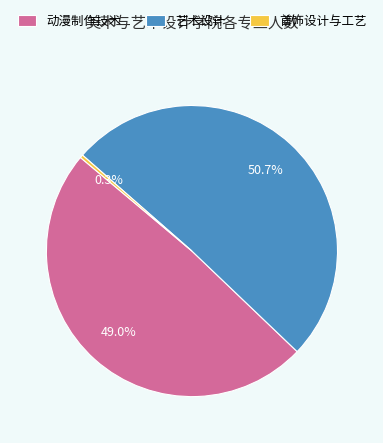

Which has a higher value, 首饰设计与工艺 or 动漫制作技术?

动漫制作技术